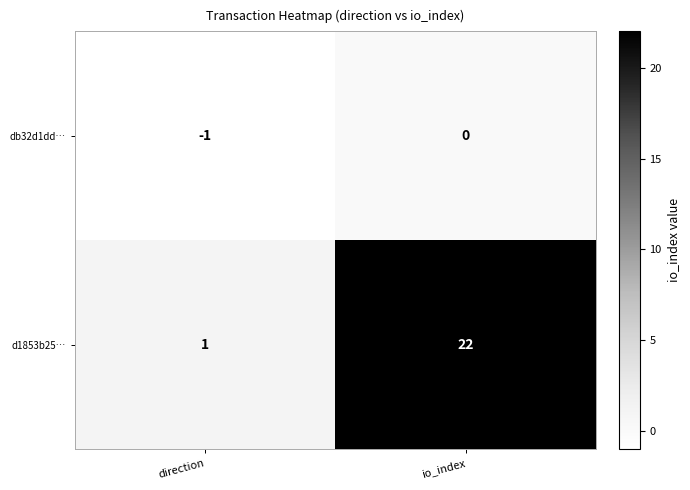

What is the sum of all d1853b25… values?

23